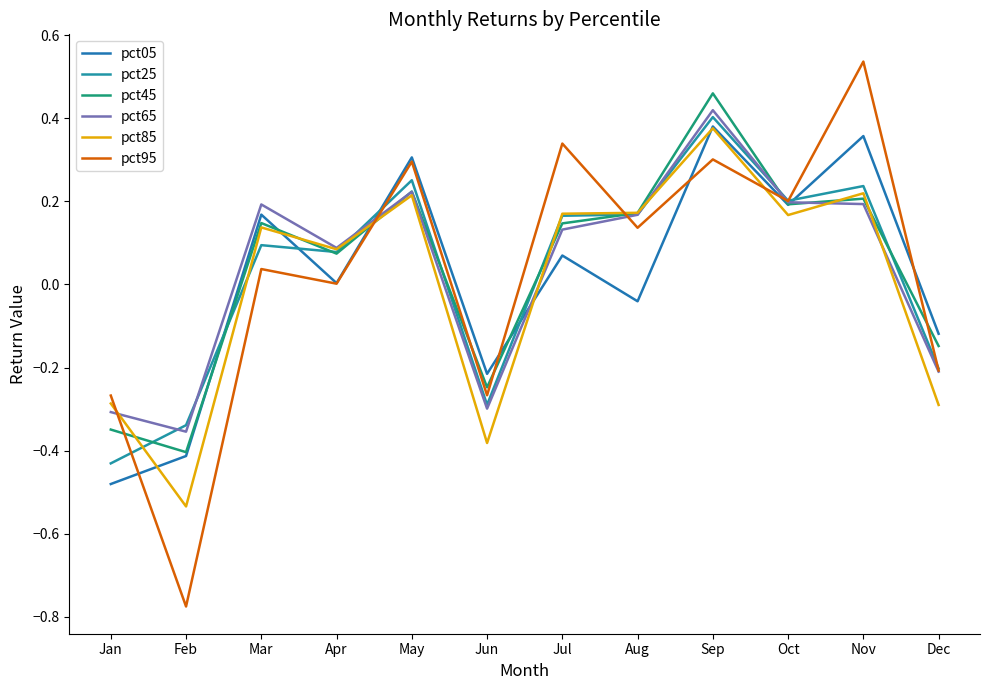

Where do pct05 and pct25 first cross each other?

Feb and Mar